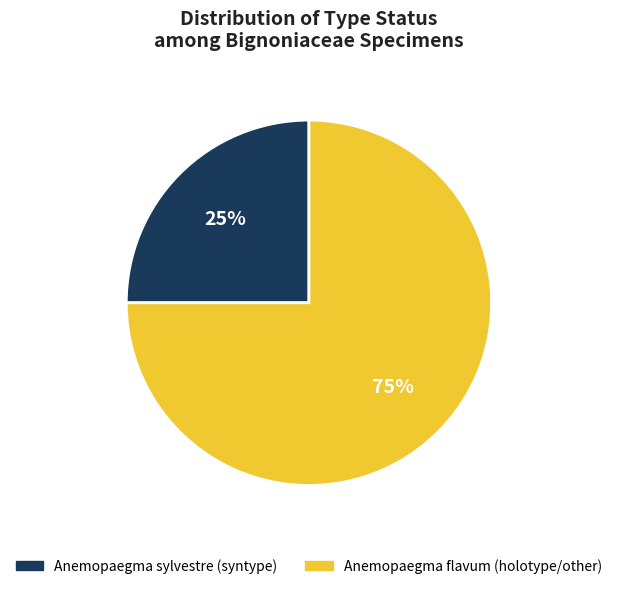

To the nearest percent, what is the difference between the largest and smallest slice percentages?

50%